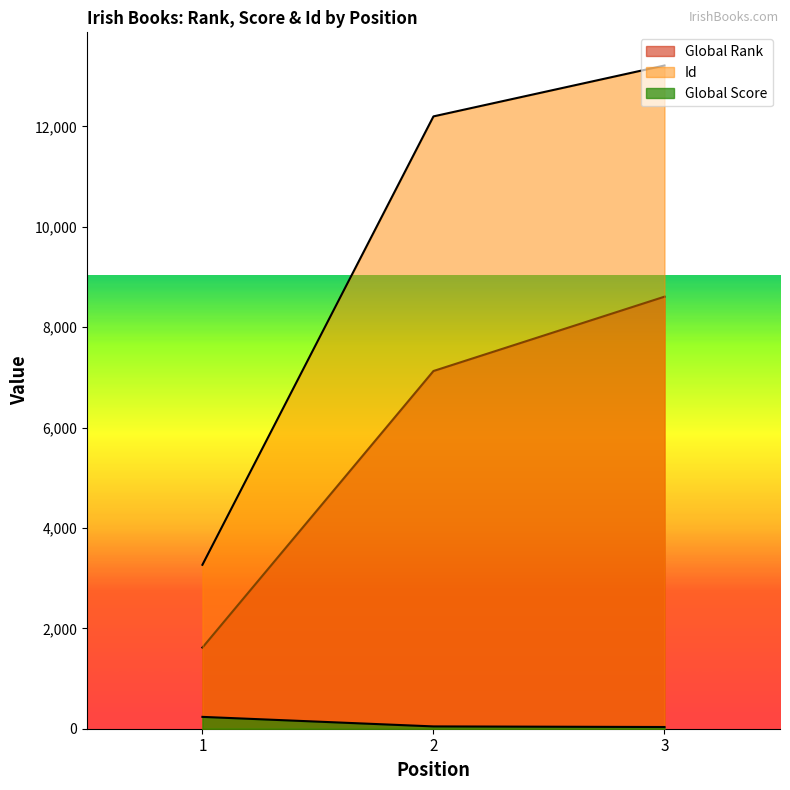

Reading left to right, what are all the values shown in this chart?

Global Rank: 1=1617	2=7127	3=8608
Global Score: 1=236	2=46	3=34
Id: 1=3266	2=12200	3=13214